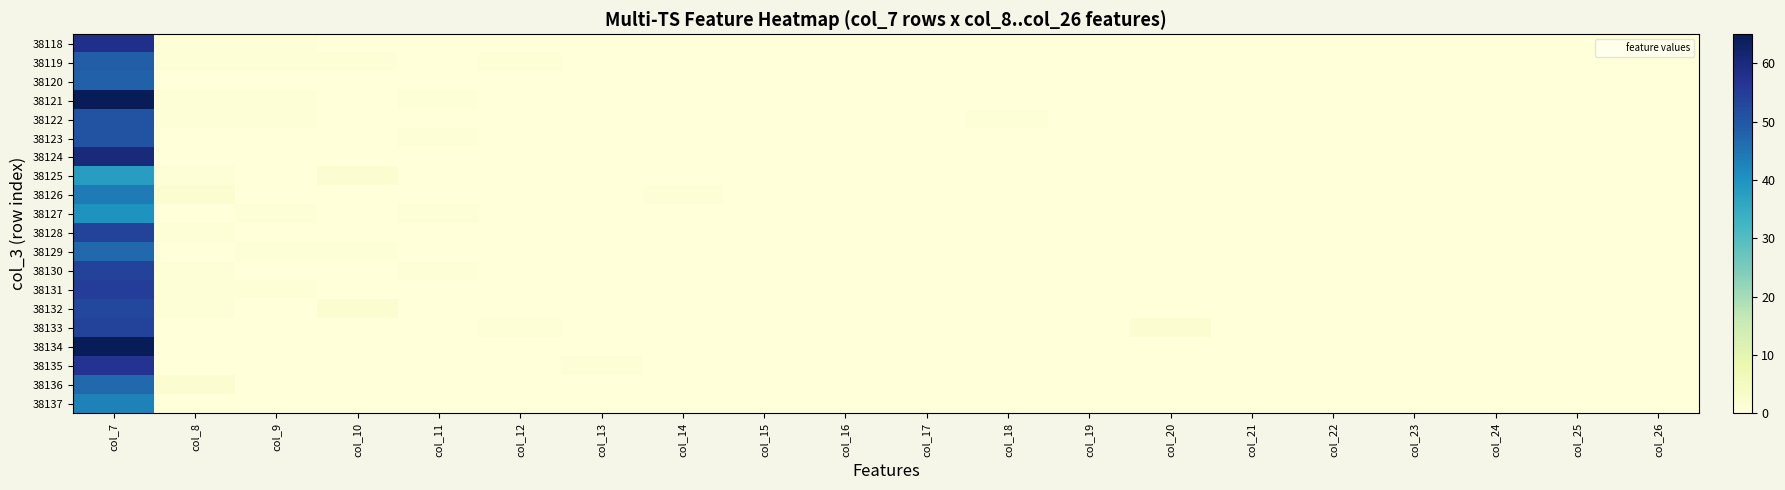

Reading left to right, what are all the values shown in this chart?

38118: col_7=58	col_8=1	col_9=1	col_10=0	col_11=0	col_12=0	col_13=0	col_14=0	col_15=0	col_16=0	col_17=0	col_18=0	col_19=0	col_20=0	col_21=0	col_22=0	col_23=0	col_24=0	col_25=0	col_26=0
38119: col_7=49	col_8=1	col_9=1	col_10=1	col_11=0	col_12=1	col_13=0	col_14=0	col_15=0	col_16=0	col_17=0	col_18=0	col_19=0	col_20=0	col_21=0	col_22=0	col_23=0	col_24=0	col_25=0	col_26=0
38120: col_7=48	col_8=0	col_9=0	col_10=0	col_11=0	col_12=0	col_13=0	col_14=0	col_15=0	col_16=0	col_17=0	col_18=0	col_19=0	col_20=0	col_21=0	col_22=0	col_23=0	col_24=0	col_25=0	col_26=0
38121: col_7=65	col_8=1	col_9=1	col_10=0	col_11=1	col_12=0	col_13=0	col_14=0	col_15=0	col_16=0	col_17=0	col_18=0	col_19=0	col_20=0	col_21=0	col_22=0	col_23=0	col_24=0	col_25=0	col_26=0
38122: col_7=51	col_8=1	col_9=1	col_10=0	col_11=0	col_12=0	col_13=0	col_14=0	col_15=0	col_16=0	col_17=0	col_18=1	col_19=0	col_20=0	col_21=0	col_22=0	col_23=0	col_24=0	col_25=0	col_26=0
38123: col_7=51	col_8=0	col_9=0	col_10=0	col_11=1	col_12=0	col_13=0	col_14=0	col_15=0	col_16=0	col_17=0	col_18=0	col_19=0	col_20=0	col_21=0	col_22=0	col_23=0	col_24=0	col_25=0	col_26=0
38124: col_7=60	col_8=0	col_9=0	col_10=0	col_11=0	col_12=0	col_13=0	col_14=0	col_15=0	col_16=0	col_17=0	col_18=0	col_19=0	col_20=0	col_21=0	col_22=0	col_23=0	col_24=0	col_25=0	col_26=0
38125: col_7=38	col_8=1	col_9=0	col_10=2	col_11=0	col_12=0	col_13=0	col_14=0	col_15=0	col_16=0	col_17=0	col_18=0	col_19=0	col_20=0	col_21=0	col_22=0	col_23=0	col_24=0	col_25=0	col_26=0
38126: col_7=44	col_8=2	col_9=0	col_10=0	col_11=0	col_12=0	col_13=0	col_14=1	col_15=0	col_16=0	col_17=0	col_18=0	col_19=0	col_20=0	col_21=0	col_22=0	col_23=0	col_24=0	col_25=0	col_26=0
38127: col_7=40	col_8=0	col_9=1	col_10=0	col_11=1	col_12=0	col_13=0	col_14=0	col_15=0	col_16=0	col_17=0	col_18=0	col_19=0	col_20=0	col_21=0	col_22=0	col_23=0	col_24=0	col_25=0	col_26=0
38128: col_7=54	col_8=1	col_9=0	col_10=0	col_11=0	col_12=0	col_13=0	col_14=0	col_15=0	col_16=0	col_17=0	col_18=0	col_19=0	col_20=0	col_21=0	col_22=0	col_23=0	col_24=0	col_25=0	col_26=0
38129: col_7=47	col_8=0	col_9=1	col_10=1	col_11=0	col_12=0	col_13=0	col_14=0	col_15=0	col_16=0	col_17=0	col_18=0	col_19=0	col_20=0	col_21=0	col_22=0	col_23=0	col_24=0	col_25=0	col_26=0
38130: col_7=54	col_8=1	col_9=0	col_10=0	col_11=1	col_12=0	col_13=0	col_14=0	col_15=0	col_16=0	col_17=0	col_18=0	col_19=0	col_20=0	col_21=0	col_22=0	col_23=0	col_24=0	col_25=0	col_26=0
38131: col_7=55	col_8=1	col_9=1	col_10=0	col_11=0	col_12=0	col_13=0	col_14=0	col_15=0	col_16=0	col_17=0	col_18=0	col_19=0	col_20=0	col_21=0	col_22=0	col_23=0	col_24=0	col_25=0	col_26=0
38132: col_7=53	col_8=1	col_9=0	col_10=2	col_11=0	col_12=0	col_13=0	col_14=0	col_15=0	col_16=0	col_17=0	col_18=0	col_19=0	col_20=0	col_21=0	col_22=0	col_23=0	col_24=0	col_25=0	col_26=0
38133: col_7=54	col_8=0	col_9=0	col_10=0	col_11=0	col_12=1	col_13=0	col_14=0	col_15=0	col_16=0	col_17=0	col_18=0	col_19=0	col_20=2	col_21=0	col_22=0	col_23=0	col_24=0	col_25=0	col_26=0
38134: col_7=65	col_8=0	col_9=0	col_10=0	col_11=0	col_12=0	col_13=0	col_14=0	col_15=0	col_16=0	col_17=0	col_18=0	col_19=0	col_20=0	col_21=0	col_22=0	col_23=0	col_24=0	col_25=0	col_26=0
38135: col_7=57	col_8=0	col_9=0	col_10=0	col_11=0	col_12=0	col_13=1	col_14=0	col_15=0	col_16=0	col_17=0	col_18=0	col_19=0	col_20=0	col_21=0	col_22=0	col_23=0	col_24=0	col_25=0	col_26=0
38136: col_7=47	col_8=2	col_9=0	col_10=0	col_11=0	col_12=0	col_13=0	col_14=0	col_15=0	col_16=0	col_17=0	col_18=0	col_19=0	col_20=0	col_21=0	col_22=0	col_23=0	col_24=0	col_25=0	col_26=0
38137: col_7=43	col_8=0	col_9=0	col_10=0	col_11=0	col_12=0	col_13=0	col_14=0	col_15=0	col_16=0	col_17=0	col_18=0	col_19=0	col_20=0	col_21=0	col_22=0	col_23=0	col_24=0	col_25=0	col_26=0